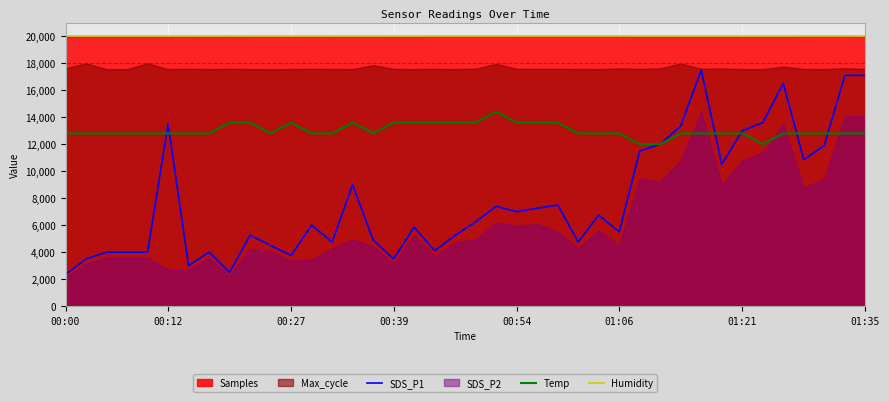

Which series has the largest total across all categories?

Humidity